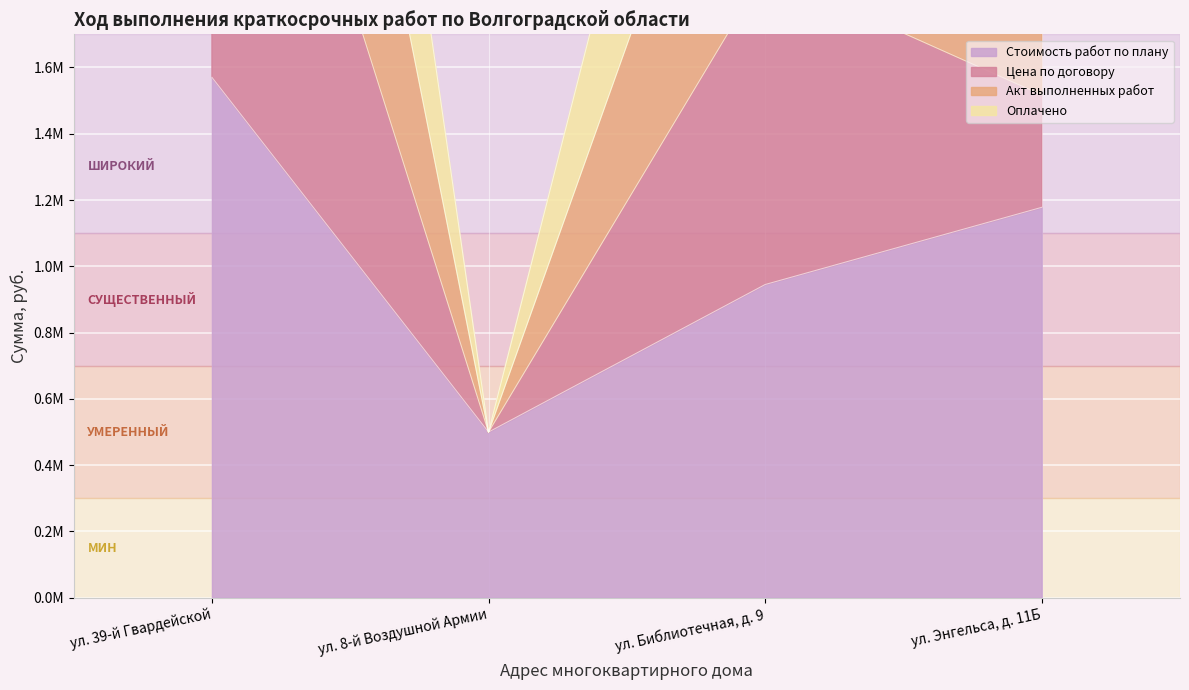

In Цена по договору, how many points are lower than both neighbors (excluding endpoints)?

1